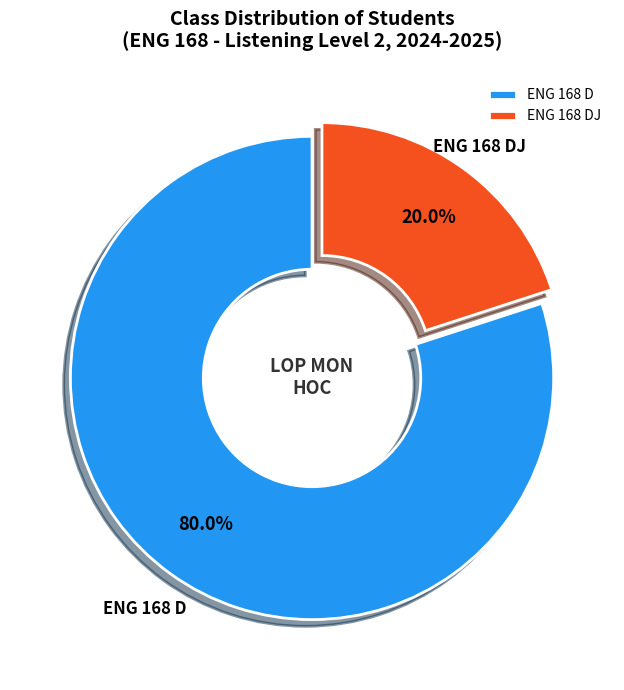

What is the total percentage of ENG 168 D and ENG 168 DJ?

100.0%